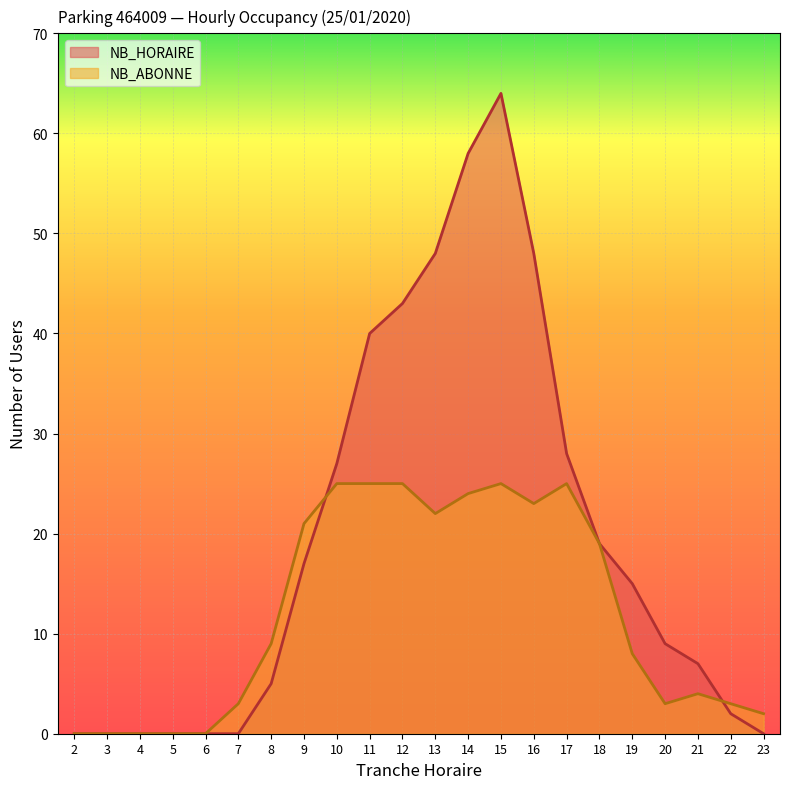

Does the chart display data point markers on the line(s)?

No